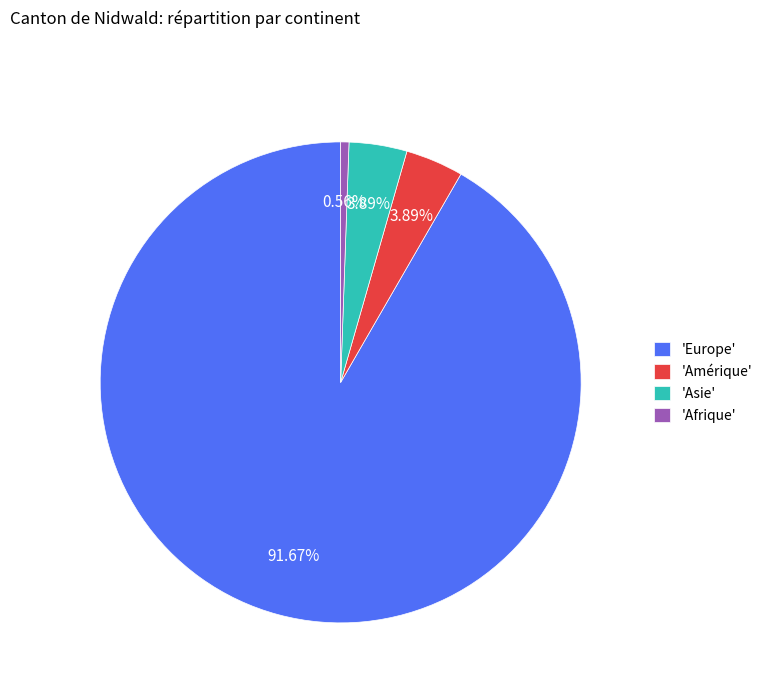

Combined, do 'Europe' and 'Amérique' account for over 50%?

Yes